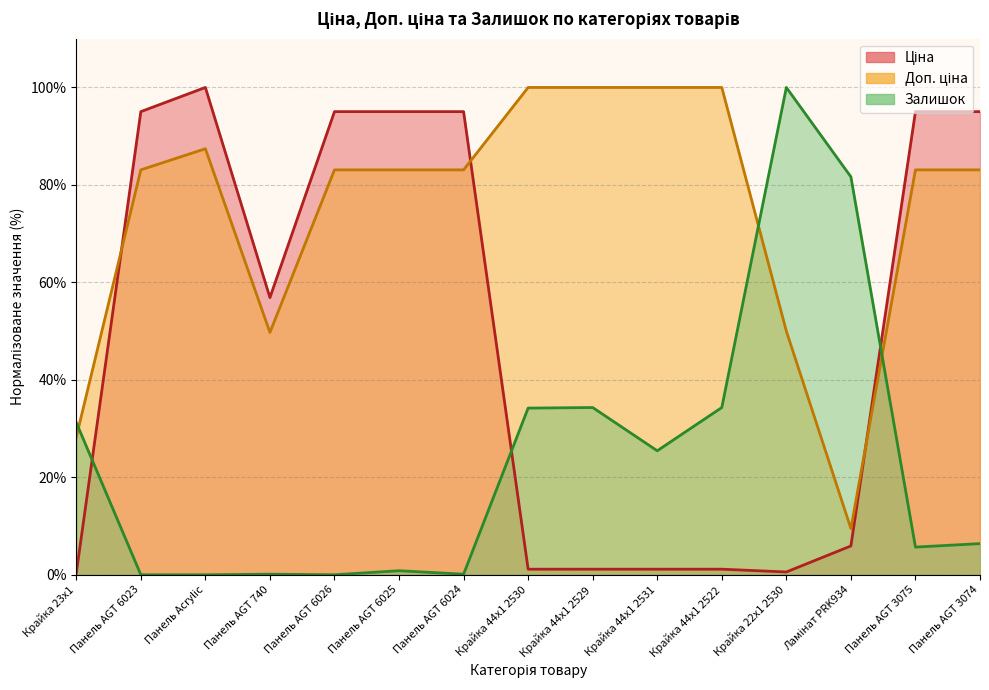

True or false: Ціна and Залишок cross at least once.

True